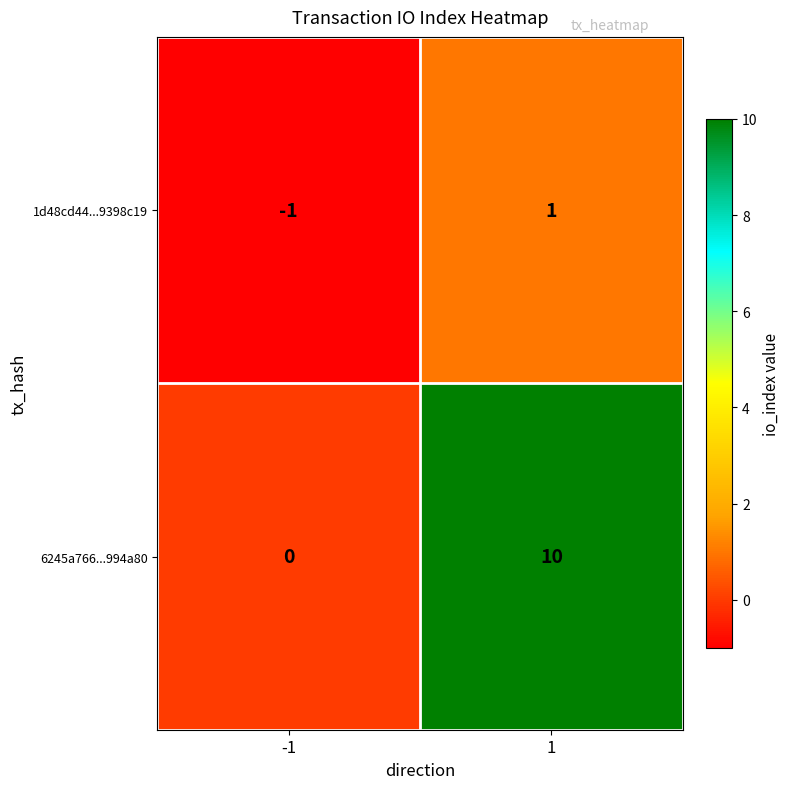

The 6245a766...994a80 series shows 4 at 1. True or false?

False